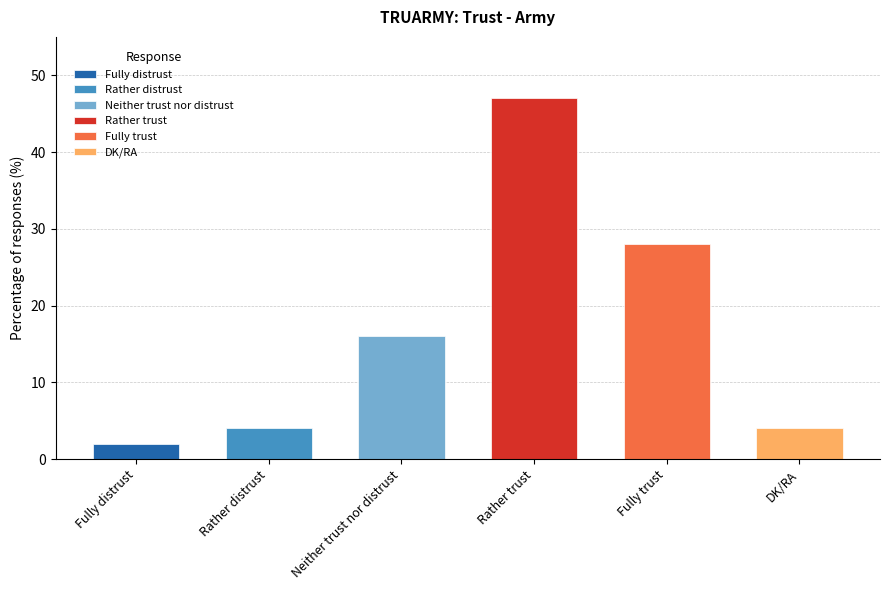

Reading left to right, what are all the values shown in this chart?

2	4	16	47	28	4